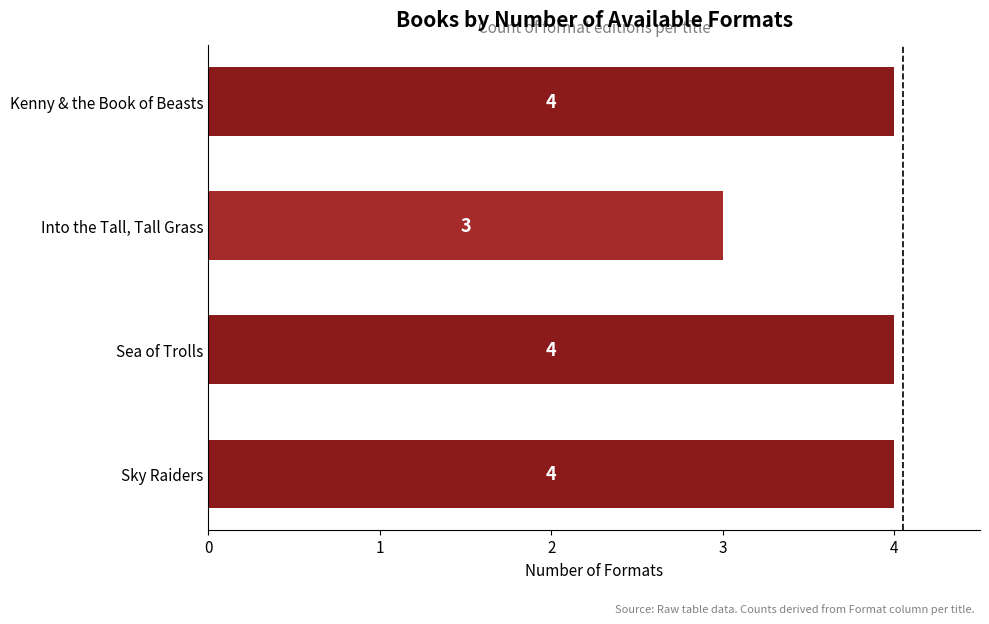

Reading top to bottom, list all the values displayed in this chart.

Kenny & the Book of Beasts=4	Into the Tall, Tall Grass=3	Sea of Trolls=4	Sky Raiders=4